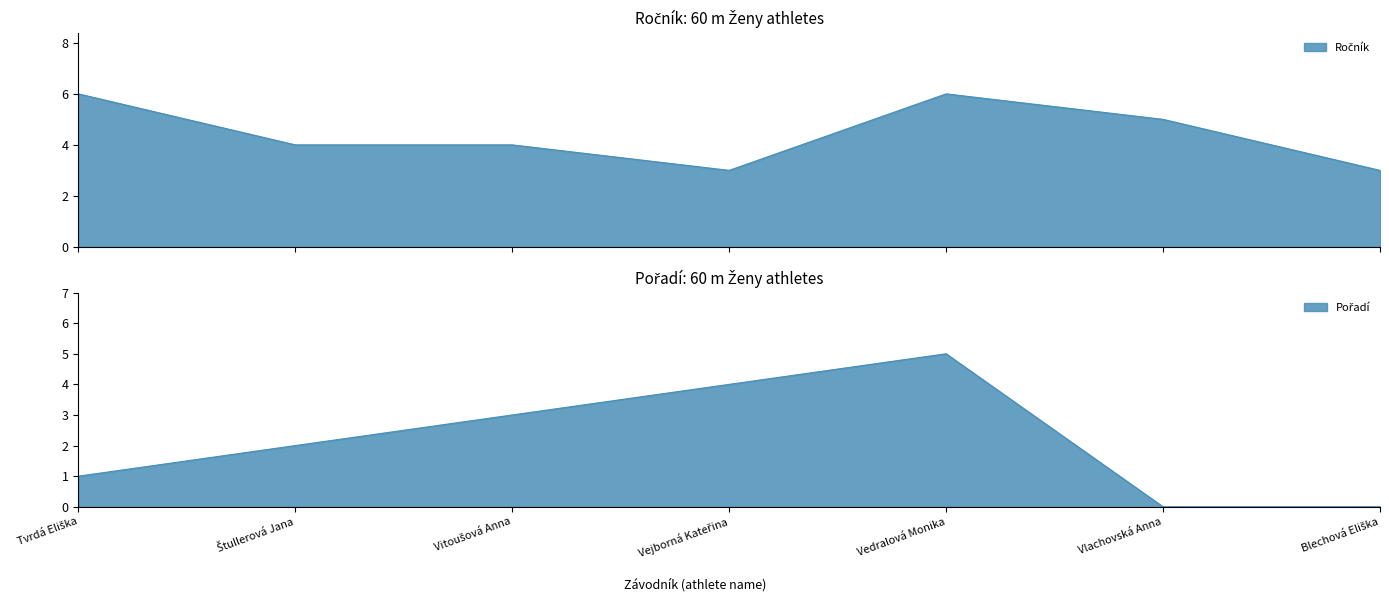

Which series has the largest total across all categories?

Ročník